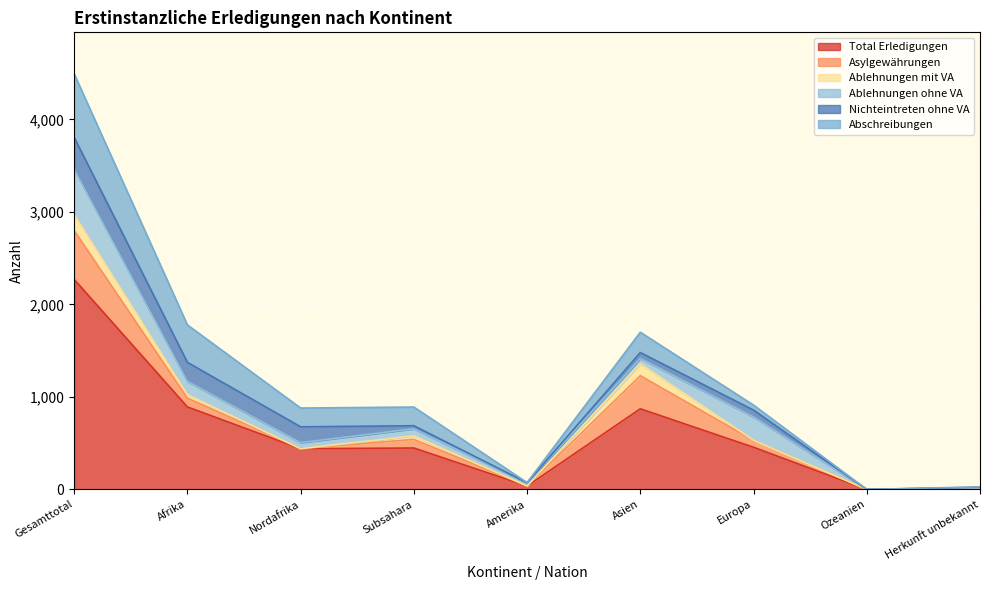

Is the value of Nichteintreten ohne VA at Afrika greater than the value of Asylgewährungen at Subsahara?

Yes